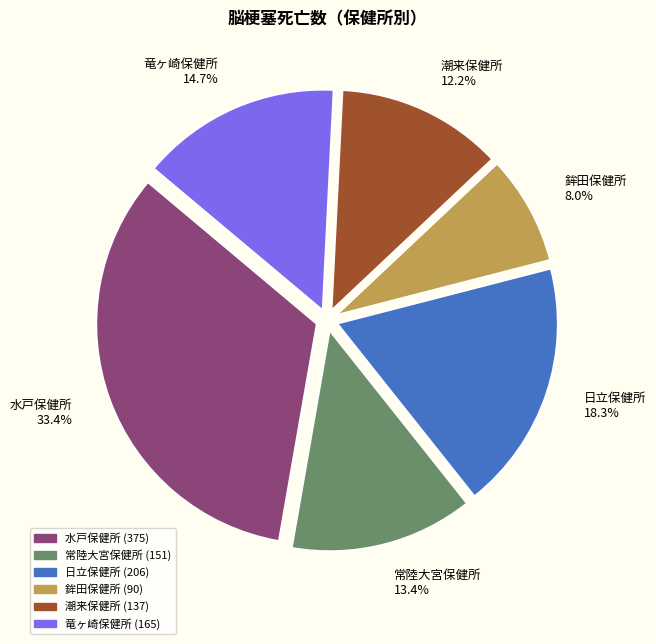

Does 鉾田保健所 account for over 50% of the chart?

No